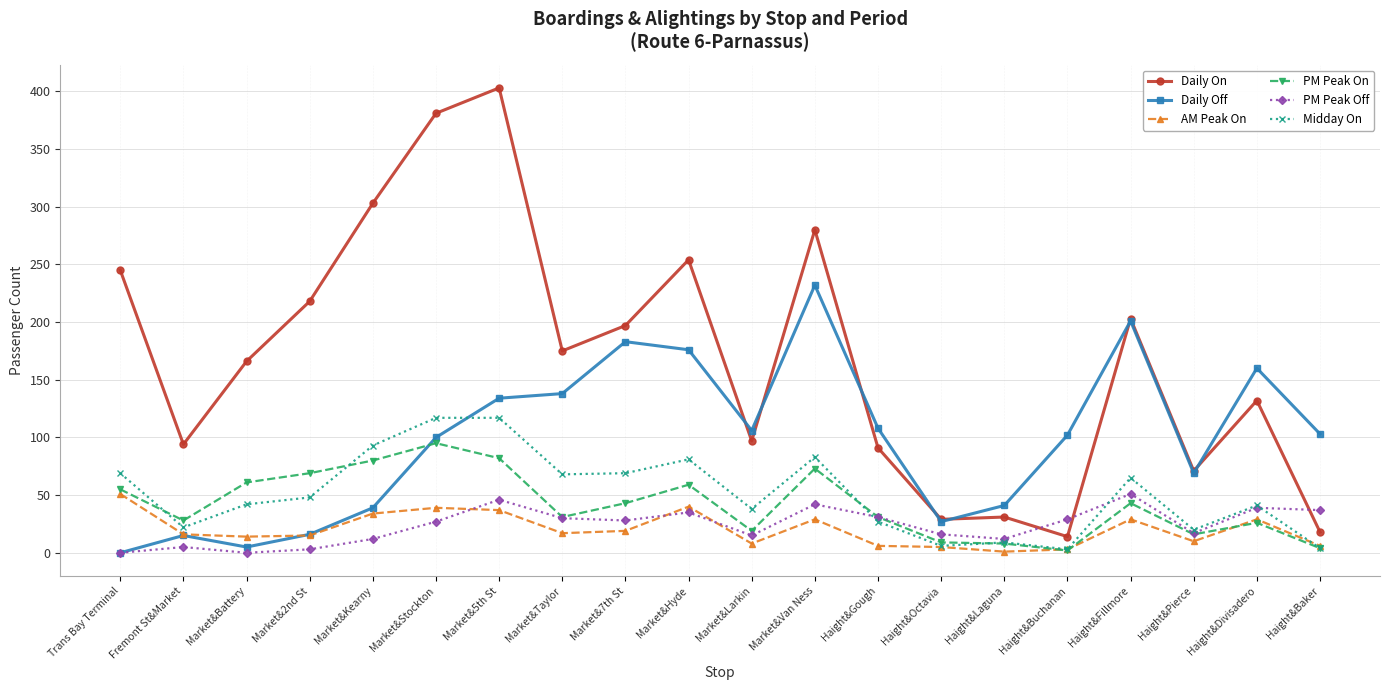

What is the value of the PM Peak Off point at the 13th from the left?

31